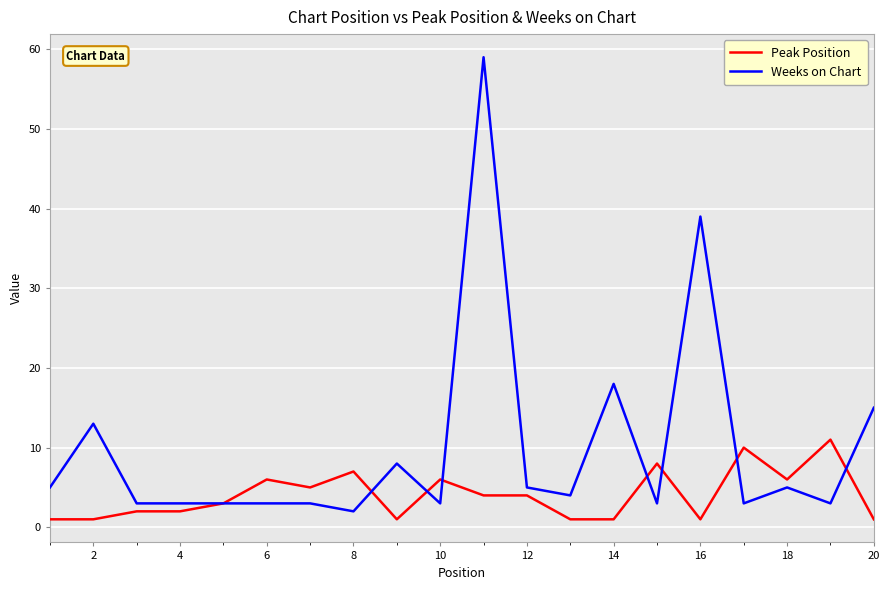

List the series in order of their overall mean, lowest first.

Peak Position, Weeks on Chart